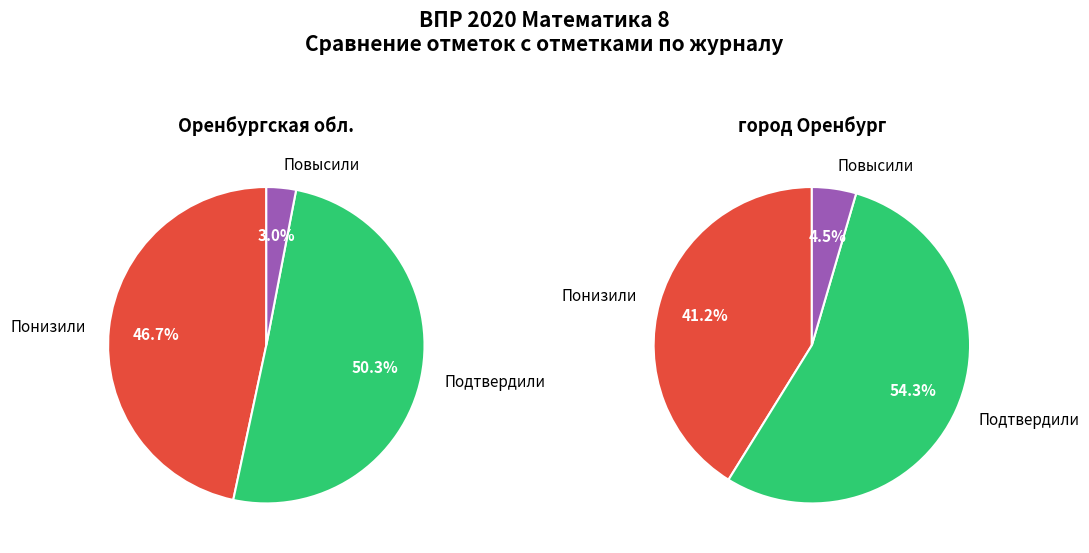

True or false: Подтвердили accounts for 50% of the total.

True